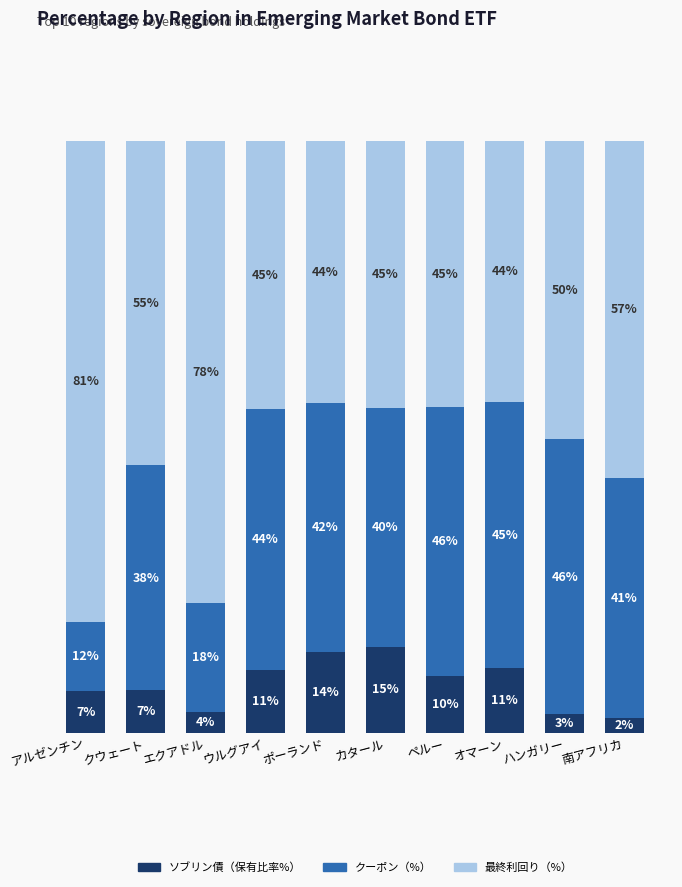

Which category has the highest value in the ソブリン債（保有比率%） series?

カタール